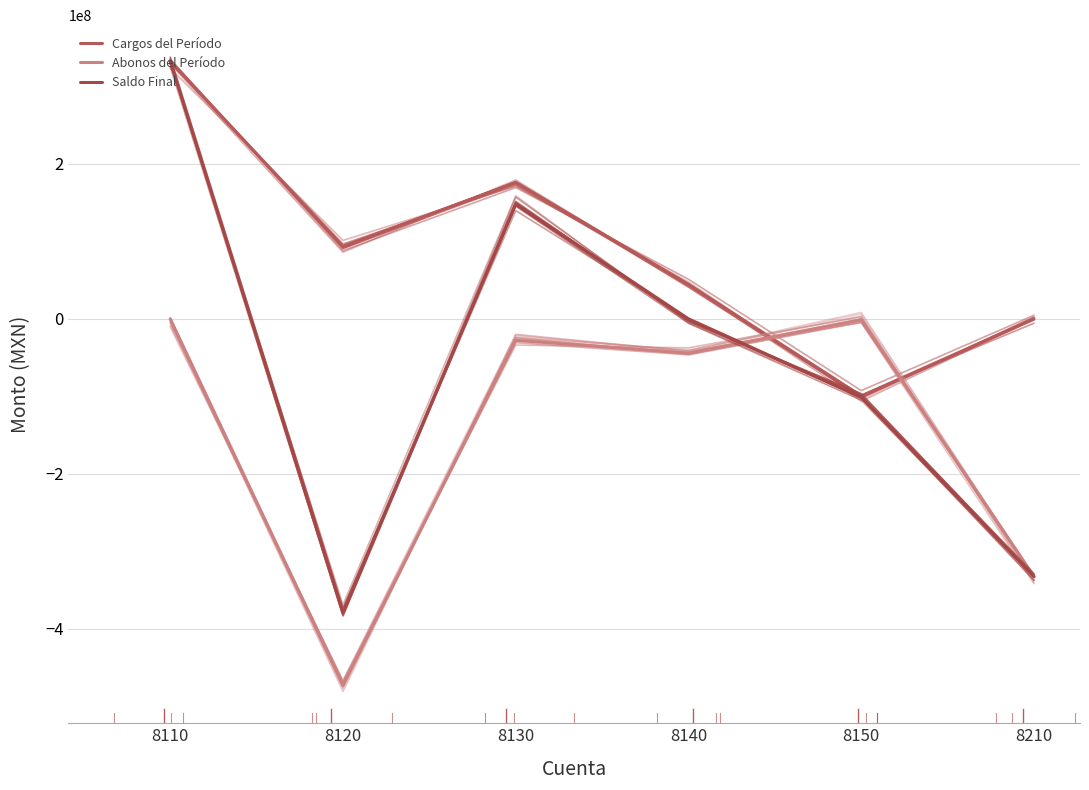

Reading left to right, list all the values displayed in this chart.

Cargos del Período: 8110=332876198.3	8120=93123159.1	8130=176082524.2	8140=44373689.7	8150=-99671051.4	8210=0.0
Abonos del Período: 8110=0.0	8120=-473204131.1	8130=-27857095.0	8140=-44373689.7	8150=-1349604.1	8210=-332876198.3
Saldo Final: 8110=332876198.3	8120=-380080972.0	8130=148225429.2	8140=0.0	8150=-101020655.5	8210=-332876198.3